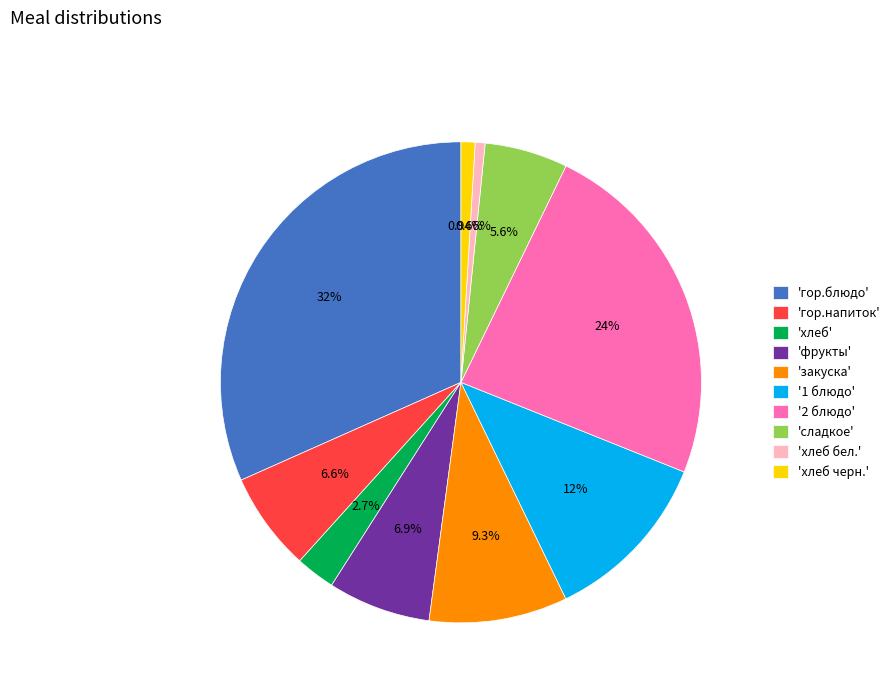

Is the sum of 'хлеб бел.' and 'сладкое' greater than half?

No